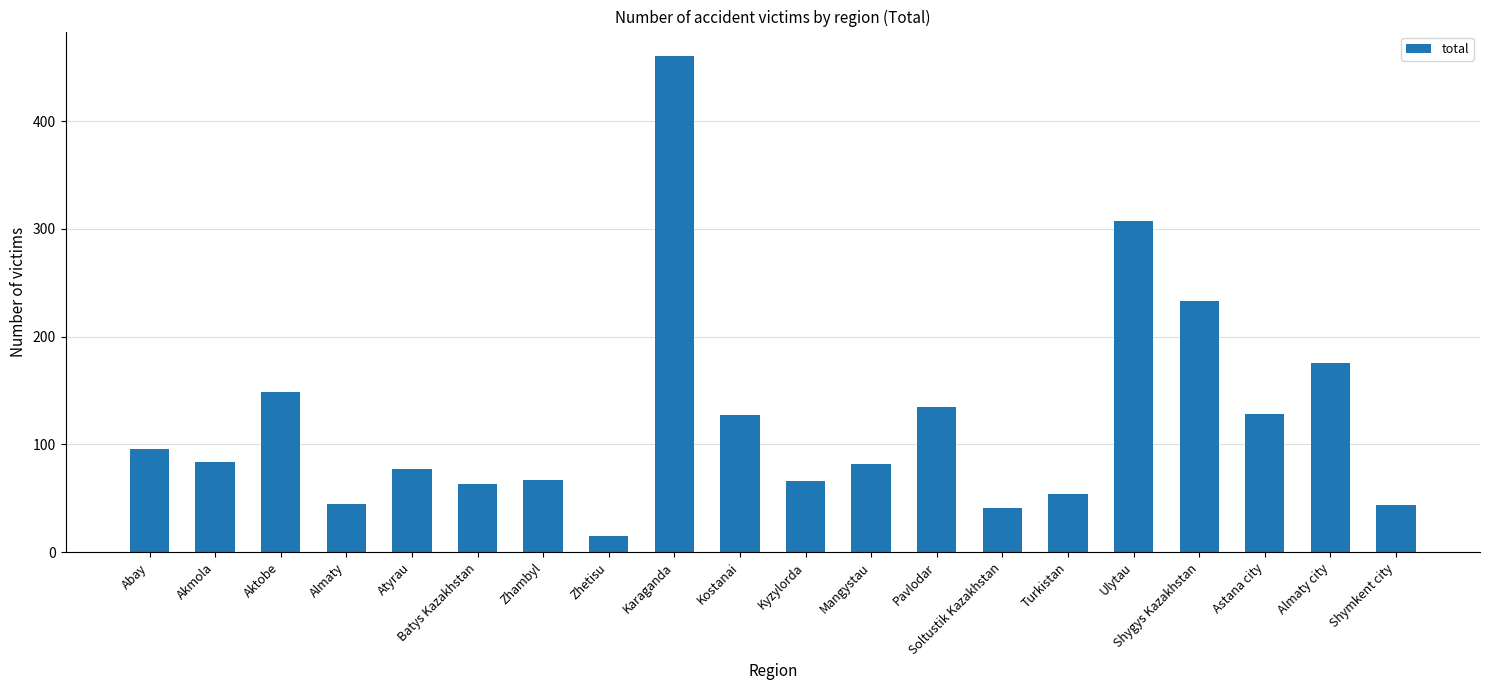

What is the sum of the values at Soltustik Kazakhstan and Kostanai?

168